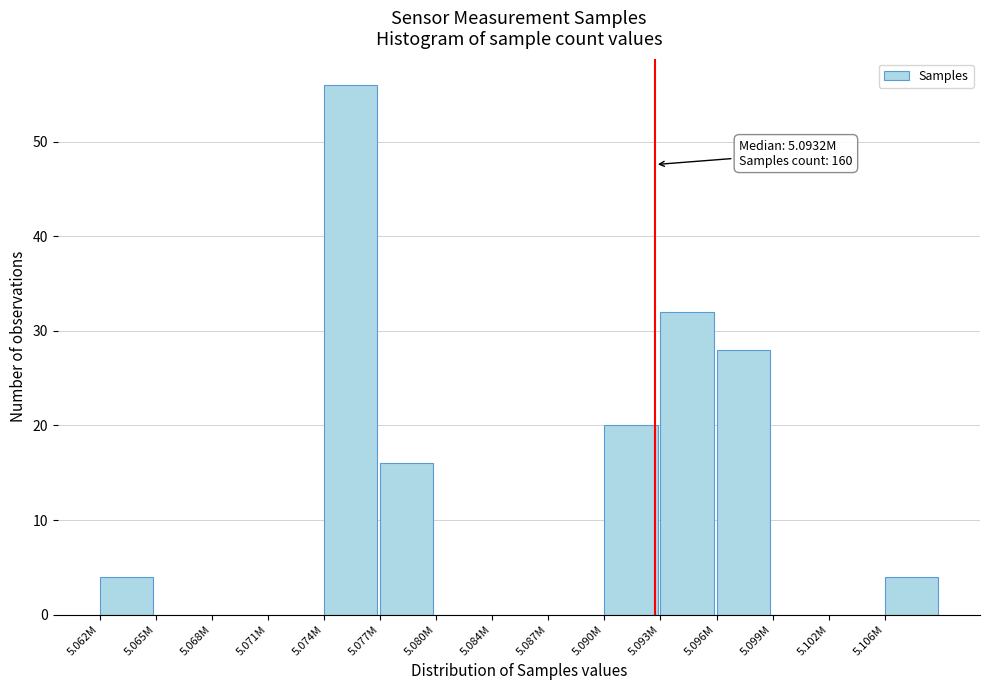

Reading left to right, list all the values displayed in this chart.

5.062M=4	5.065M=0	5.068M=0	5.071M=0	5.074M=56	5.077M=16	5.080M=0	5.084M=0	5.087M=0	5.090M=20	5.093M=32	5.096M=28	5.099M=0	5.102M=0	5.106M=4